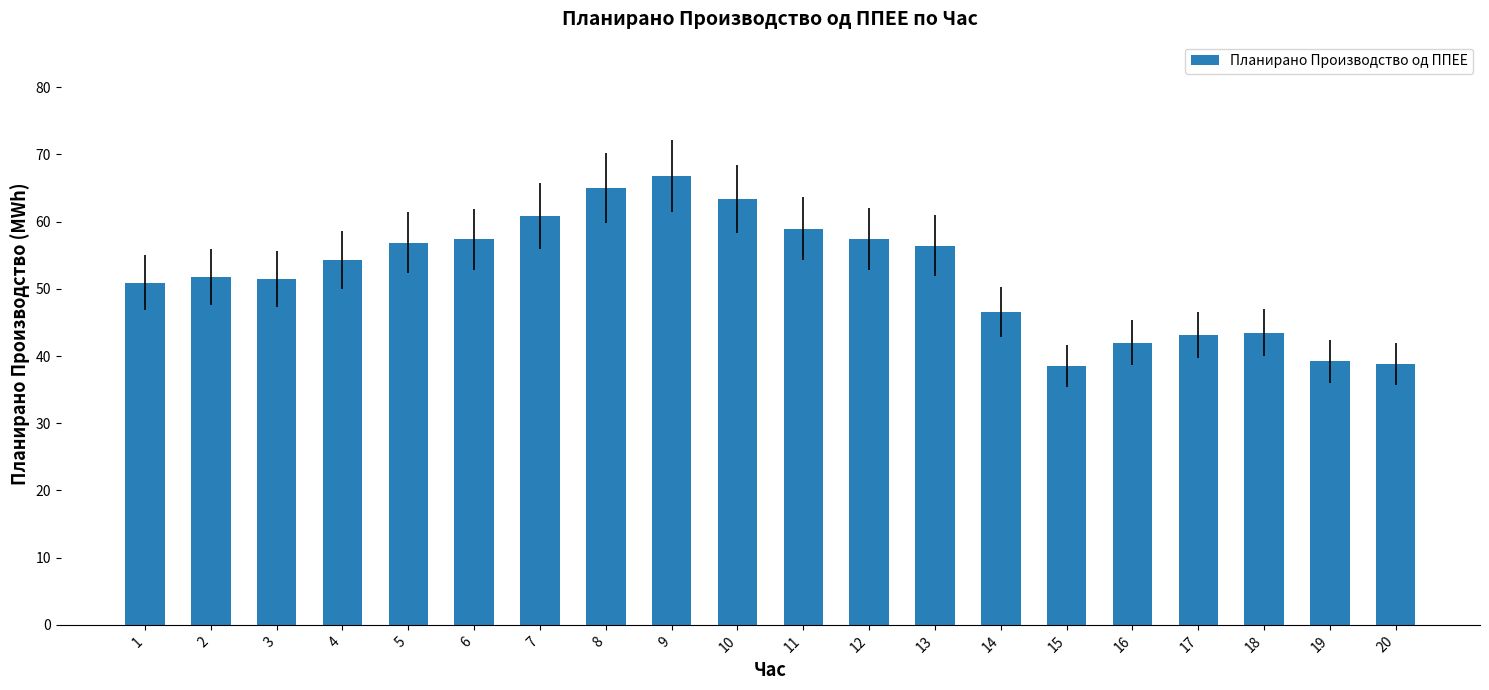

Approximately how many times larger is the value at 16 compared to 2?

0.8